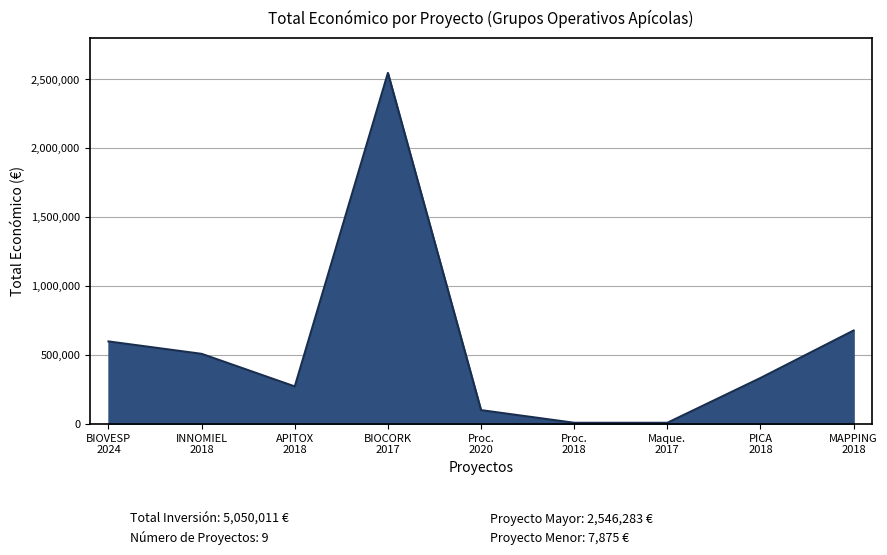

What is the difference between the maximum and minimum values?

2538408